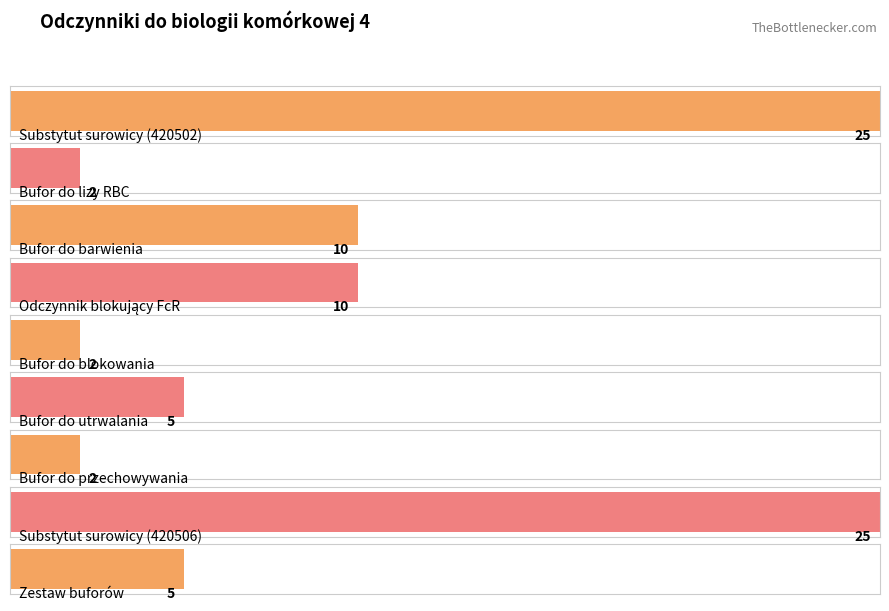

True or false: the data shows 15 at Odczynnik blokujący FcR.

False